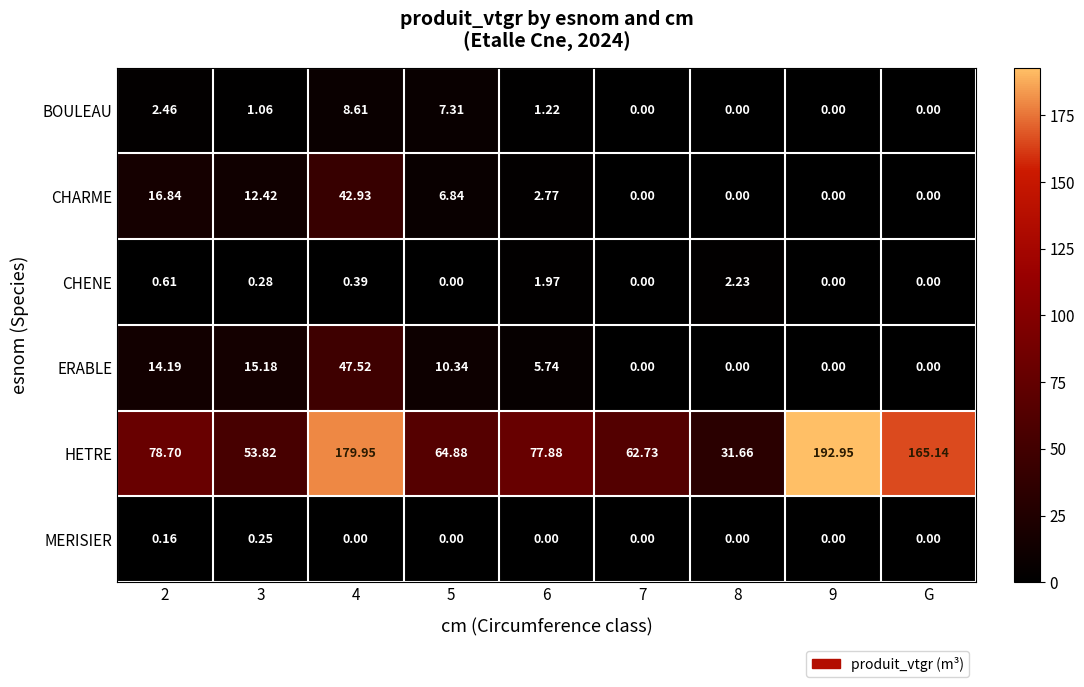

Which series changed the most between 5 and 8?

HETRE